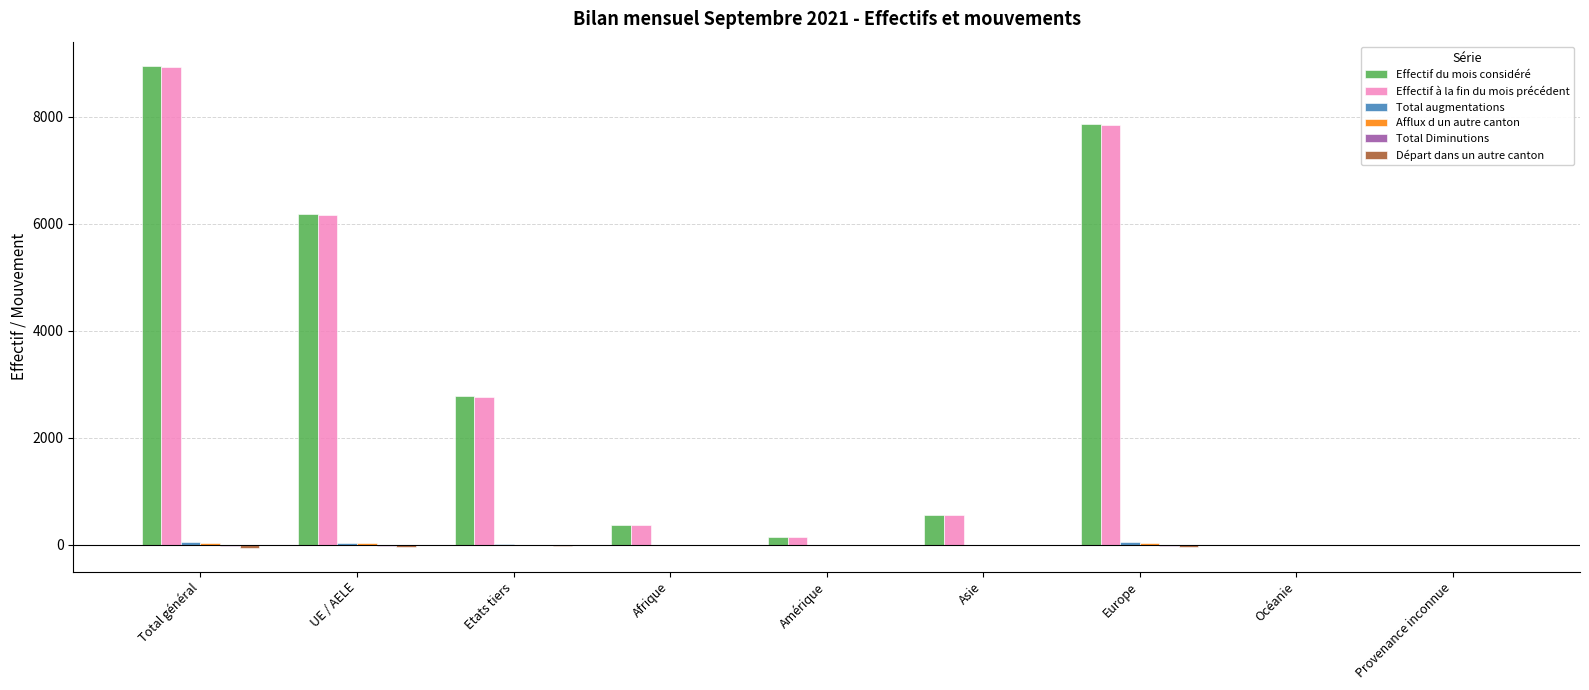

The value of Effectif à la fin du mois précédent at Total général is 8936. True or false?

True